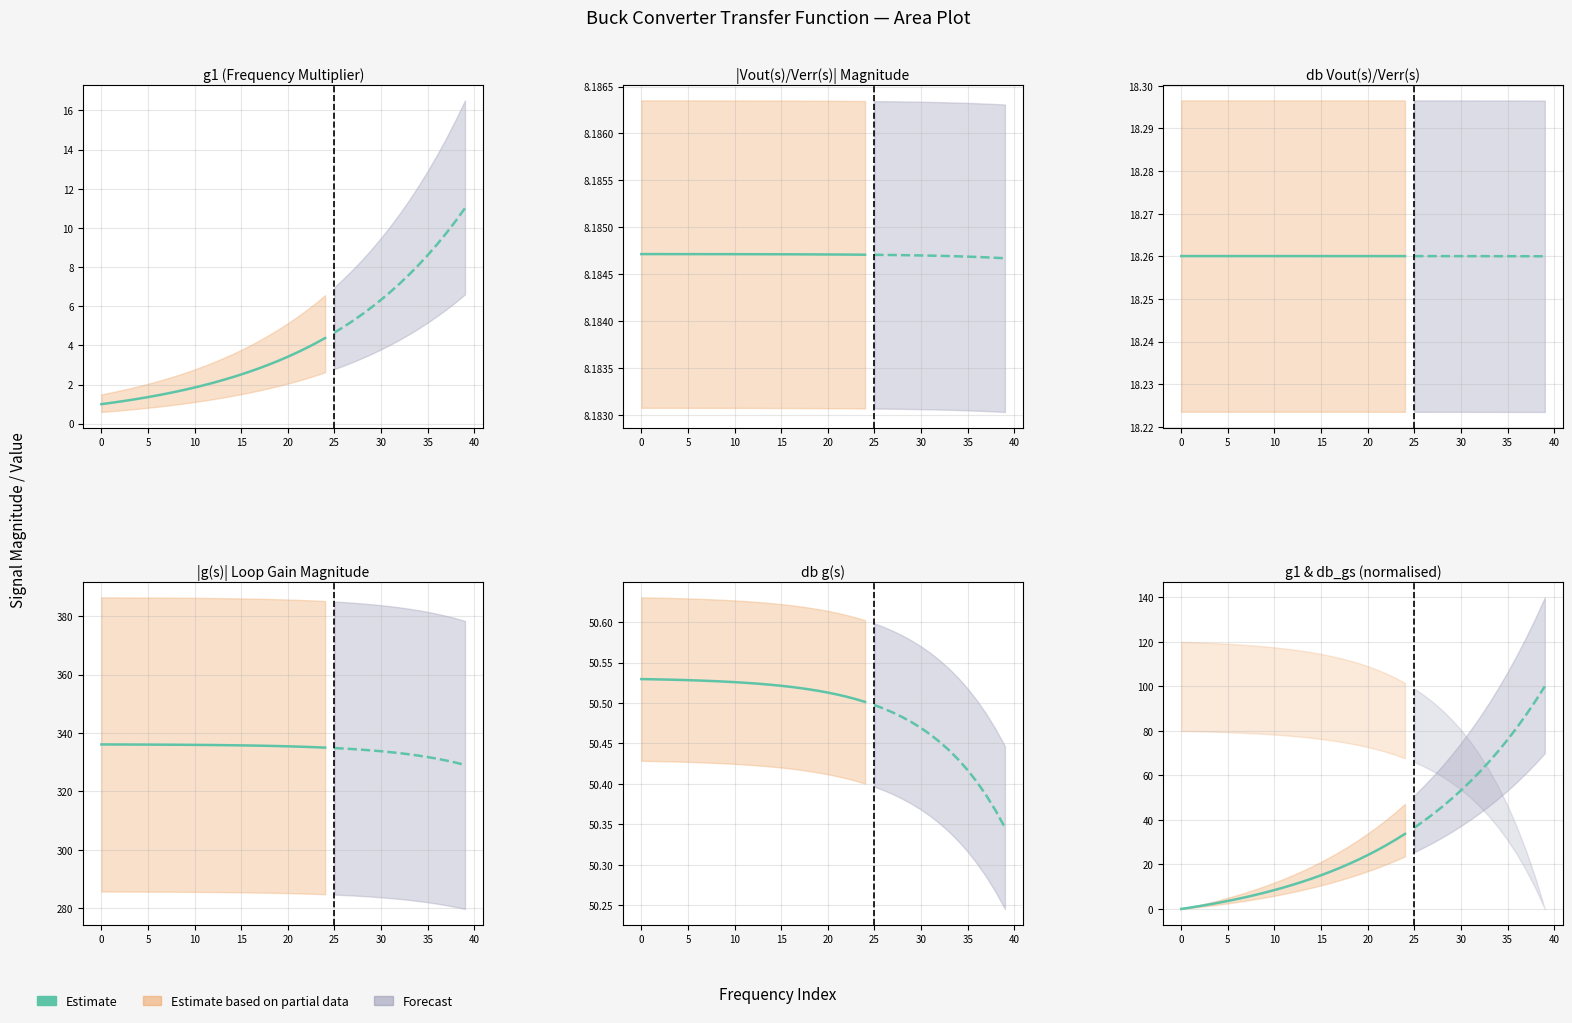

Does the chart display data point markers on the line(s)?

No